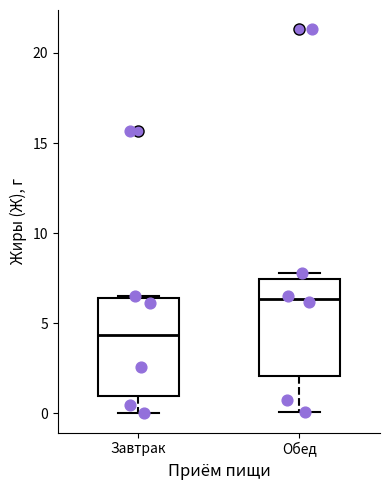

Reading left to right, transcribe this box plot: for each box, give where its median line is, the range the box spans, and where its two whiskers end, as read against the y-axis. The values are not printed on the chart, so give them approximately, as read against the axis.

Завтрак: median 4.5, box 1.0 to 6.5, whiskers 0.0 to 6.5
Обед: median 6.5, box 2.0 to 7.5, whiskers 0.0 to 8.0